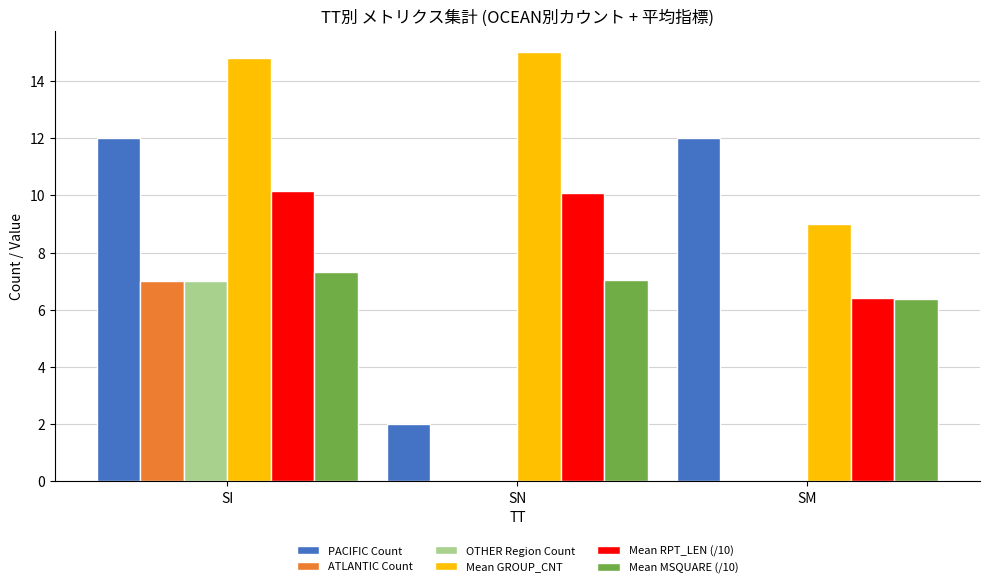

How many groups of bars are there?

3